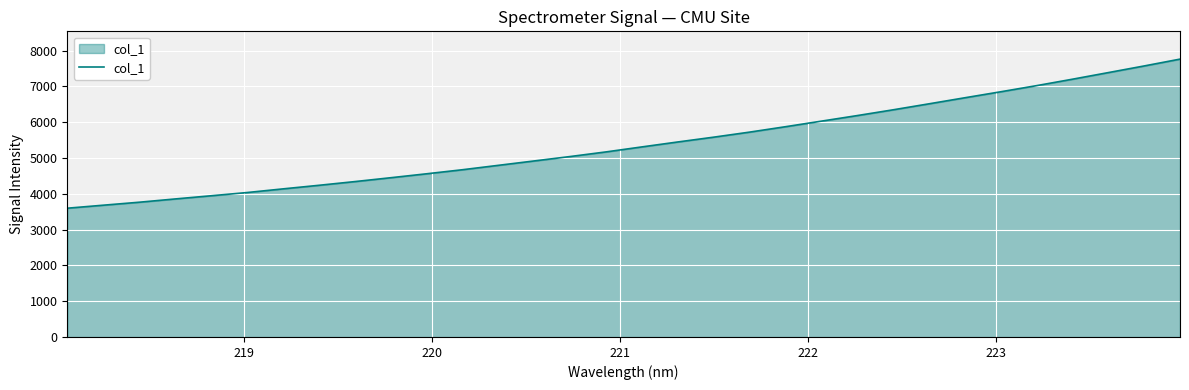

How many values are below 5310?

16